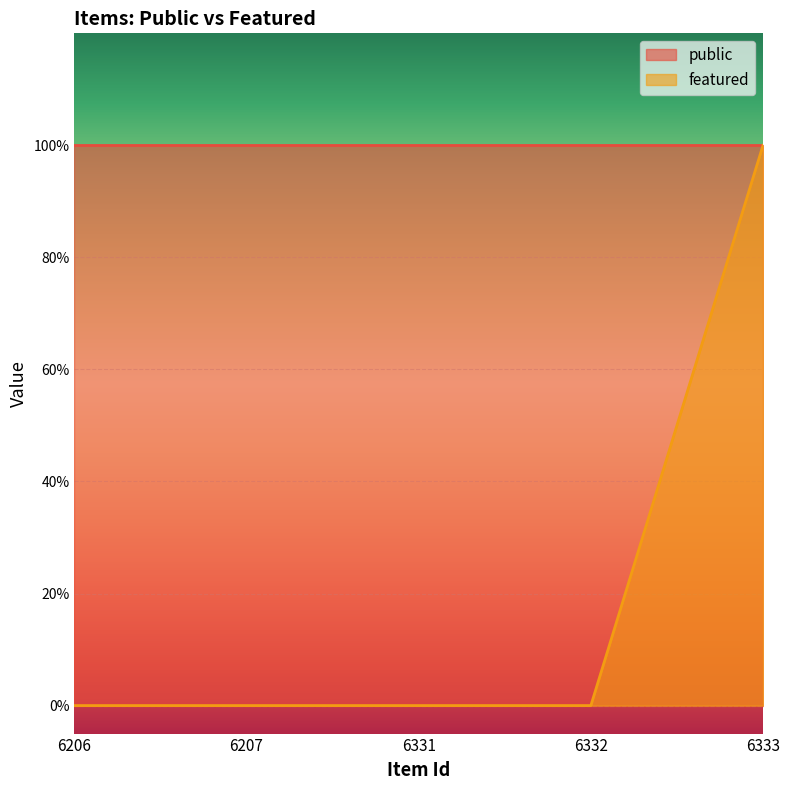

What is the maximum value shown in the chart?

1